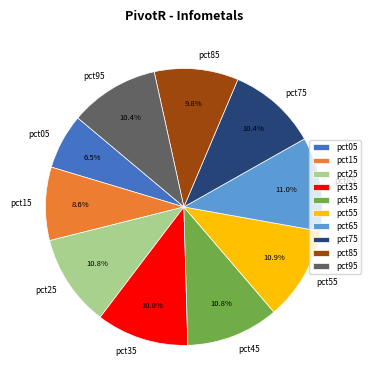

To the nearest percent, what is the average slice percentage?

10%